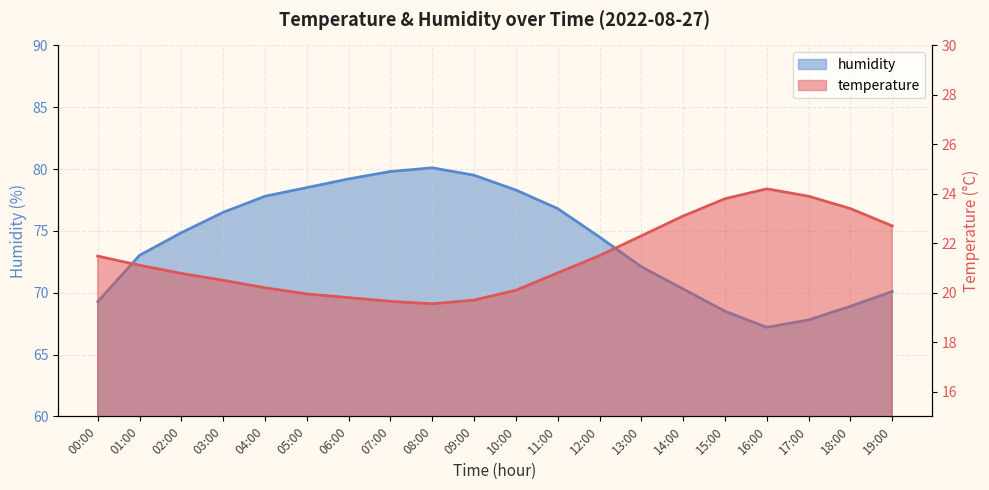

Count the number of data series in this chart.

2